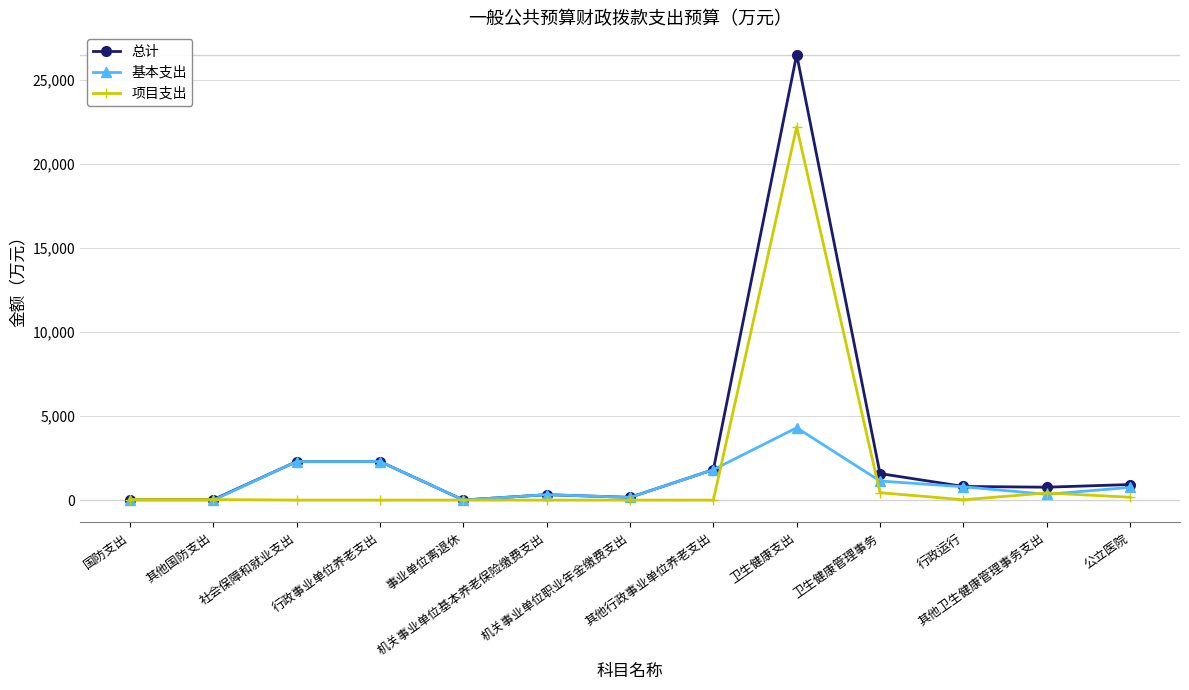

What are all the series names shown in the legend?

总计, 基本支出, 项目支出